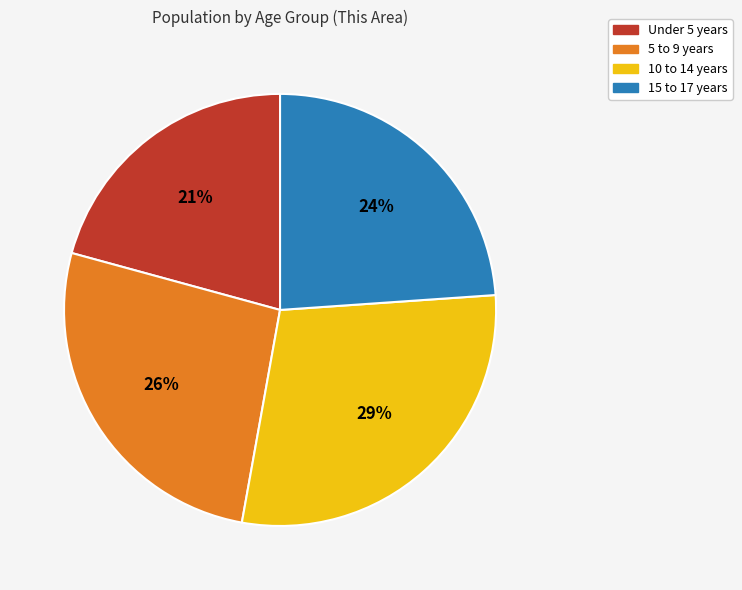

Is the sum of 15 to 17 years and 10 to 14 years greater than half?

Yes